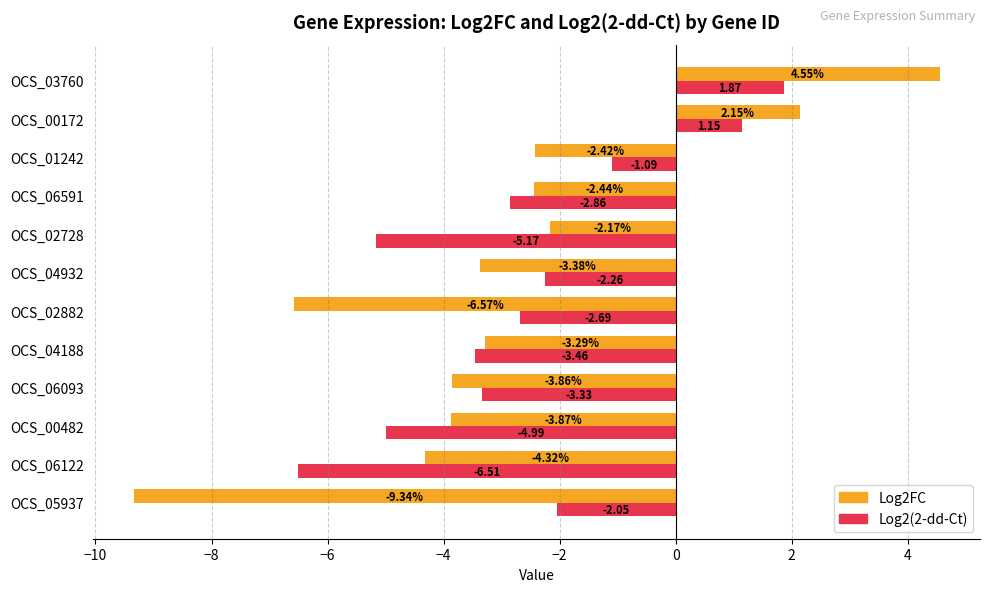

What is the difference between the maximum and minimum values in the Log2FC series?

13.9